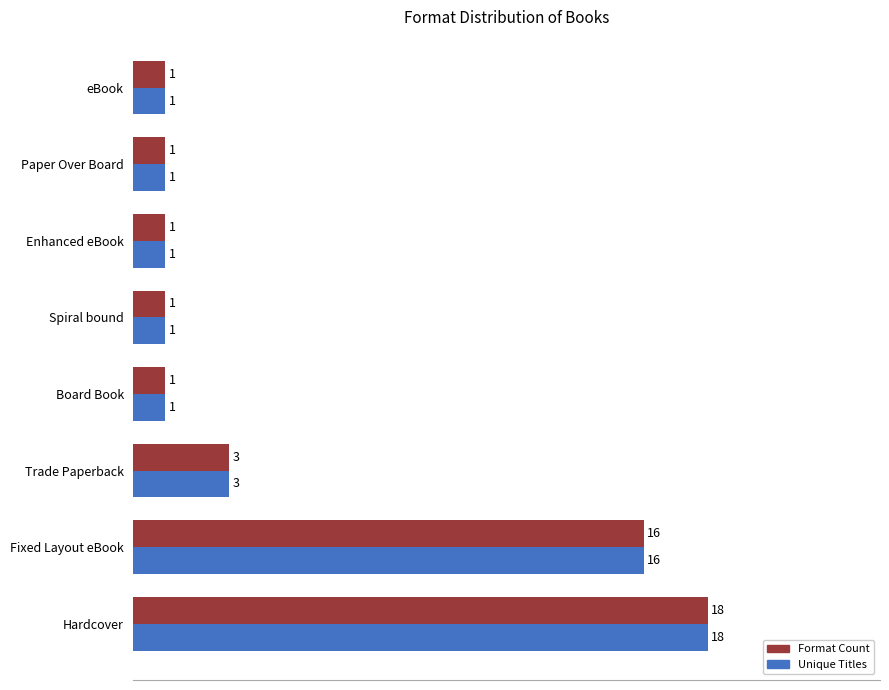

How many data points does each series have?

8